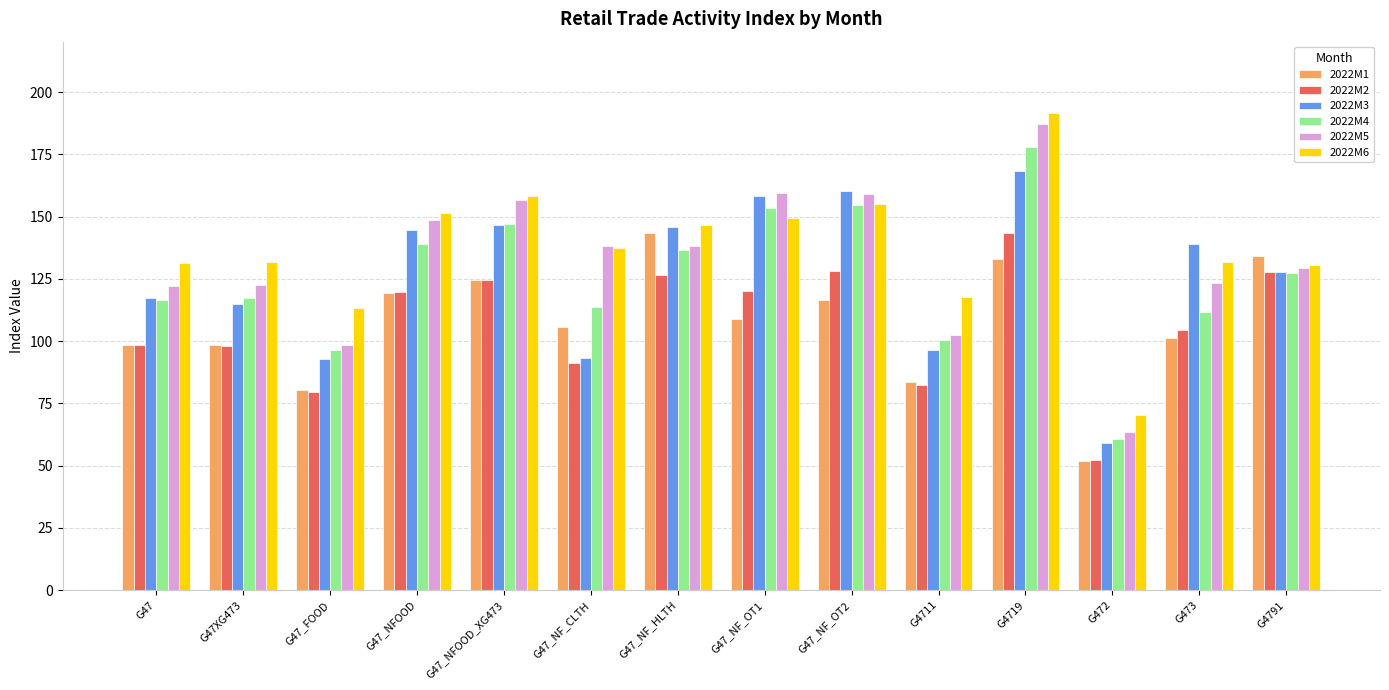

How many values in the 2022M1 series are below 108?

7